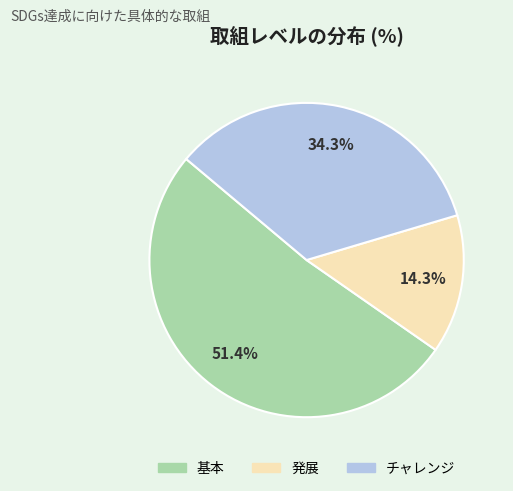

Which slice is the largest?

基本